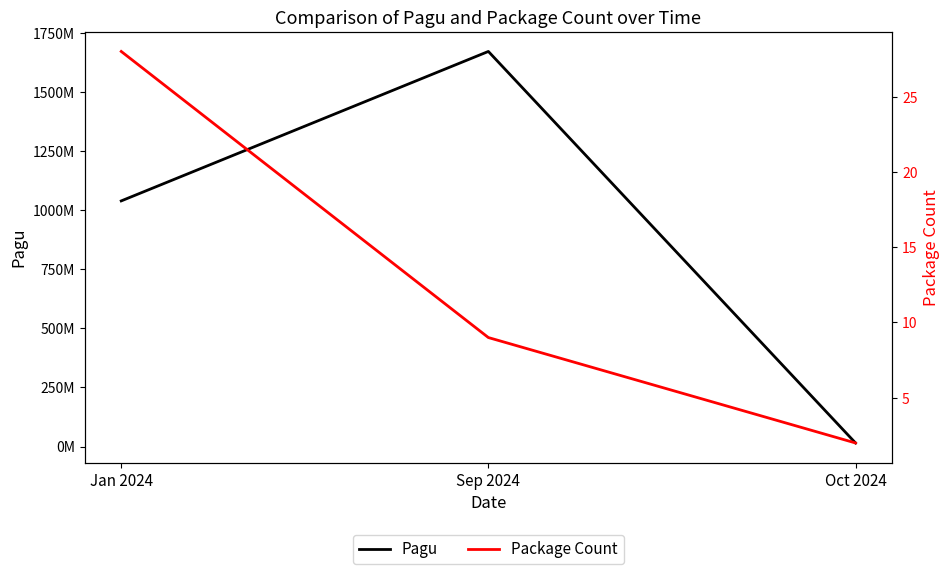

Reading left to right, extract all data points from this chart.

Pagu: Jan 2024=1039946900	Sep 2024=1672774300	Oct 2024=15000000
Package Count: Jan 2024=28	Sep 2024=9	Oct 2024=2